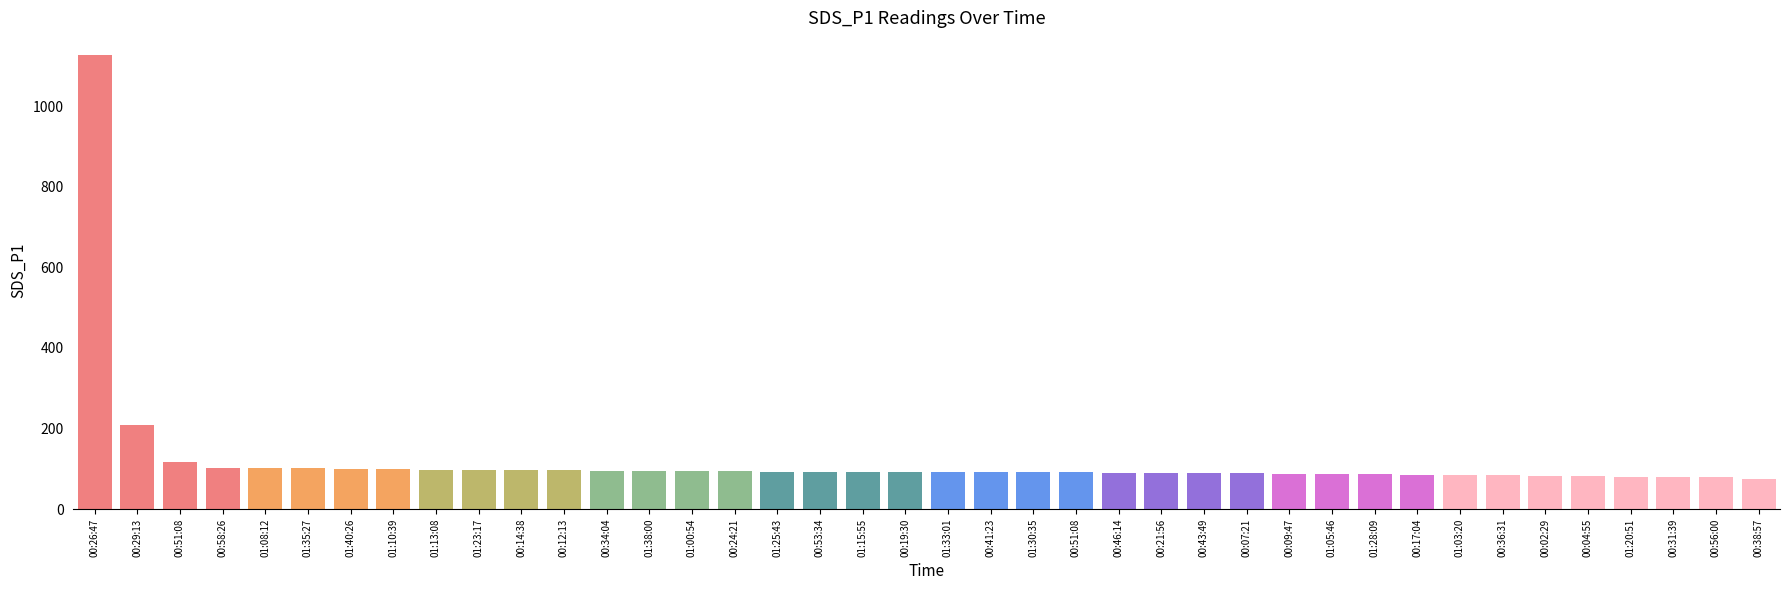

How many bars are there in total?

40